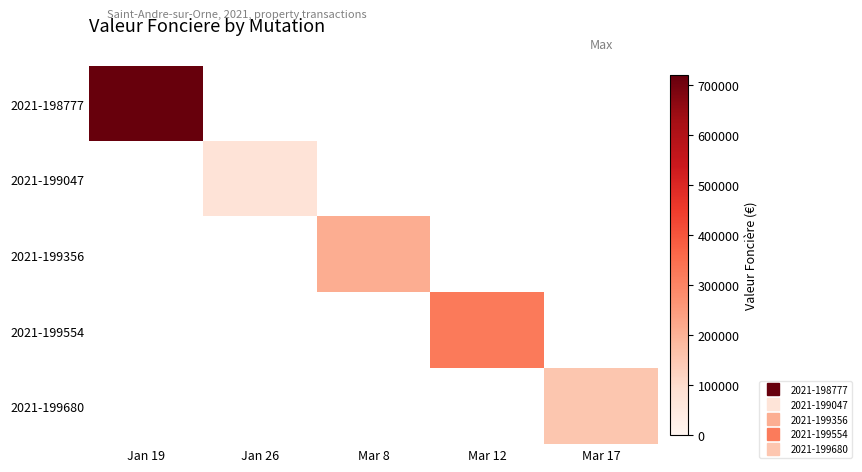

List the labels in order of 2021-199047 value, largest first.

Jan 19, Jan 26, Mar 8, Mar 12, Mar 17